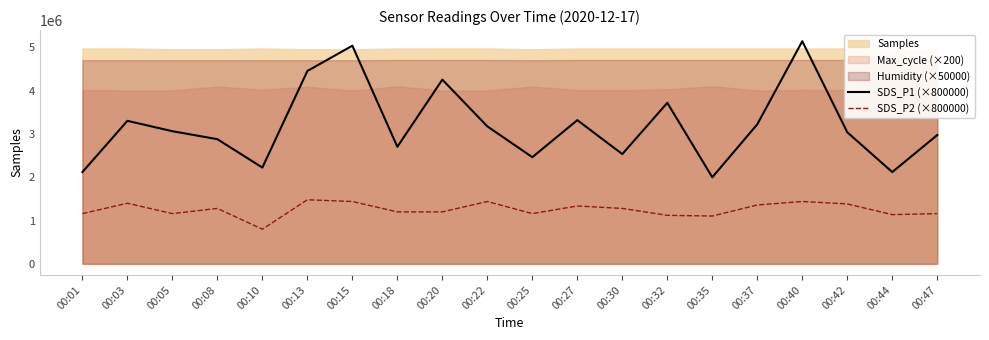

At which category is the sum across all series the highest?

00:40